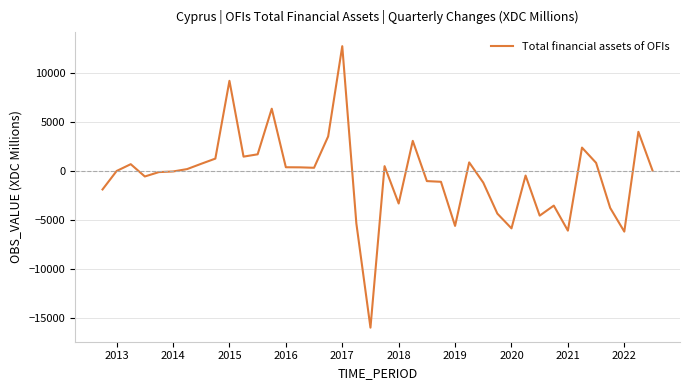

What is the difference between the maximum and minimum values?

28699.2